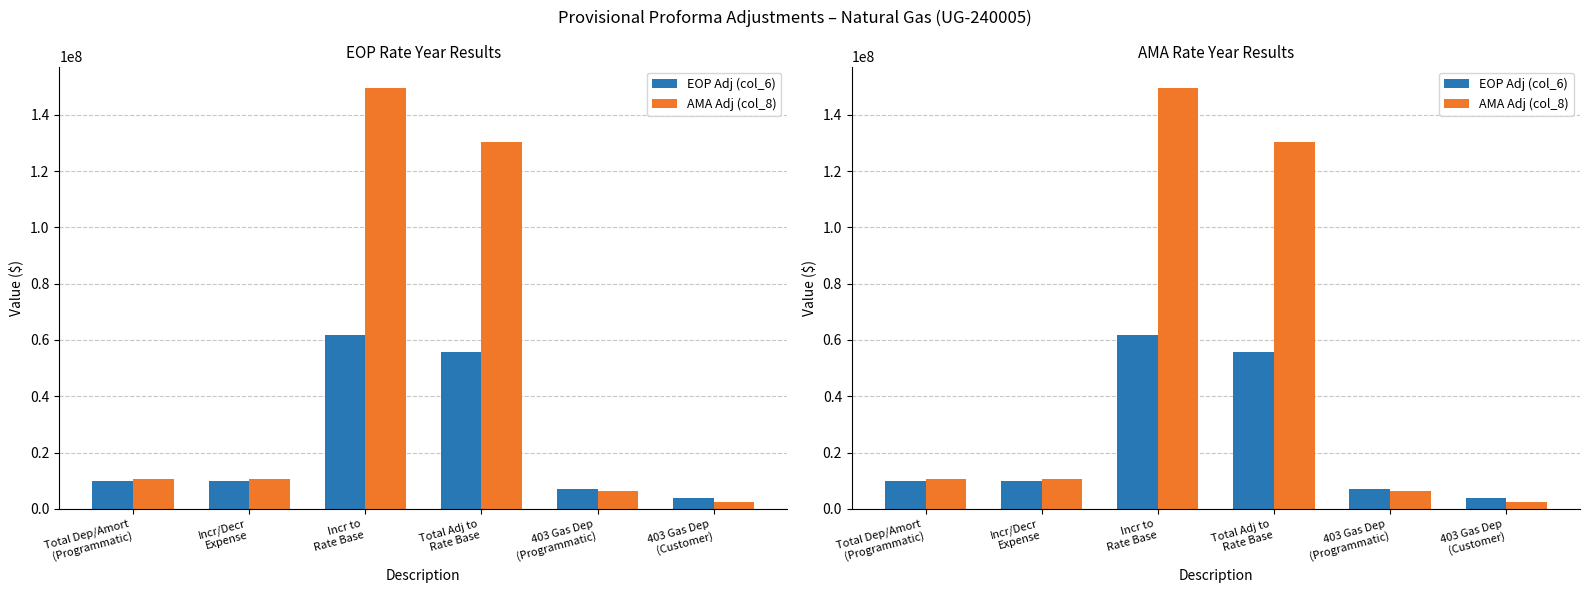

At which label does EOP Adj (col_6) first exceed 9977178?

Total Dep/Amort
(Programmatic)